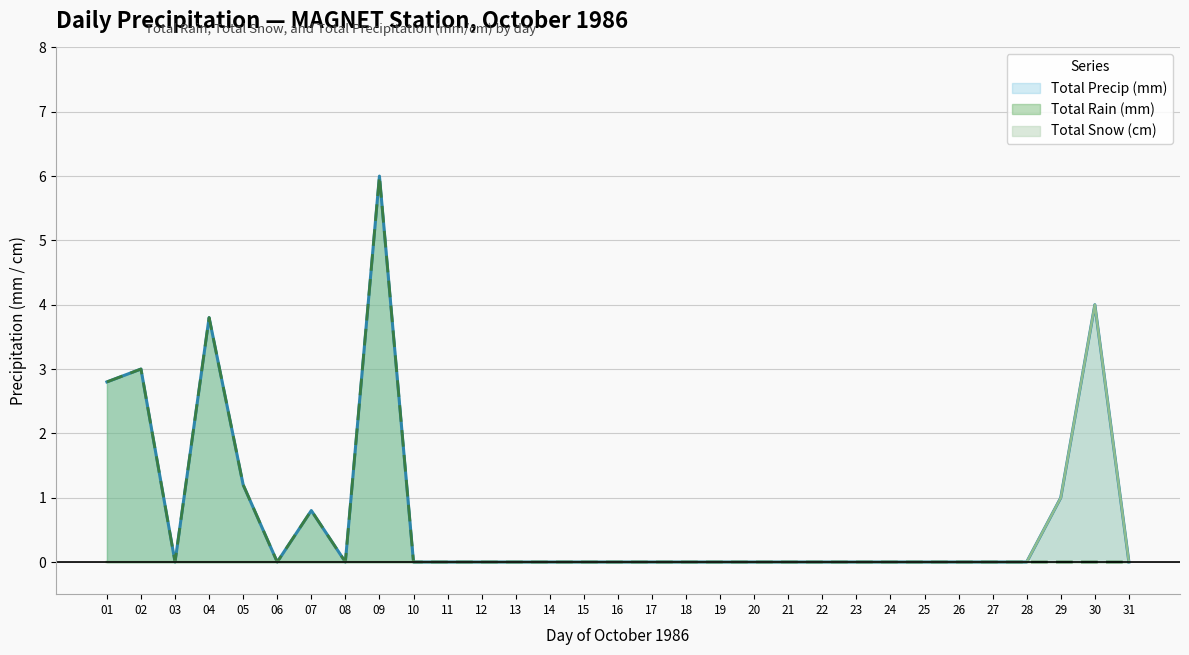

Which series has the largest total across all categories?

Total Precip (mm)